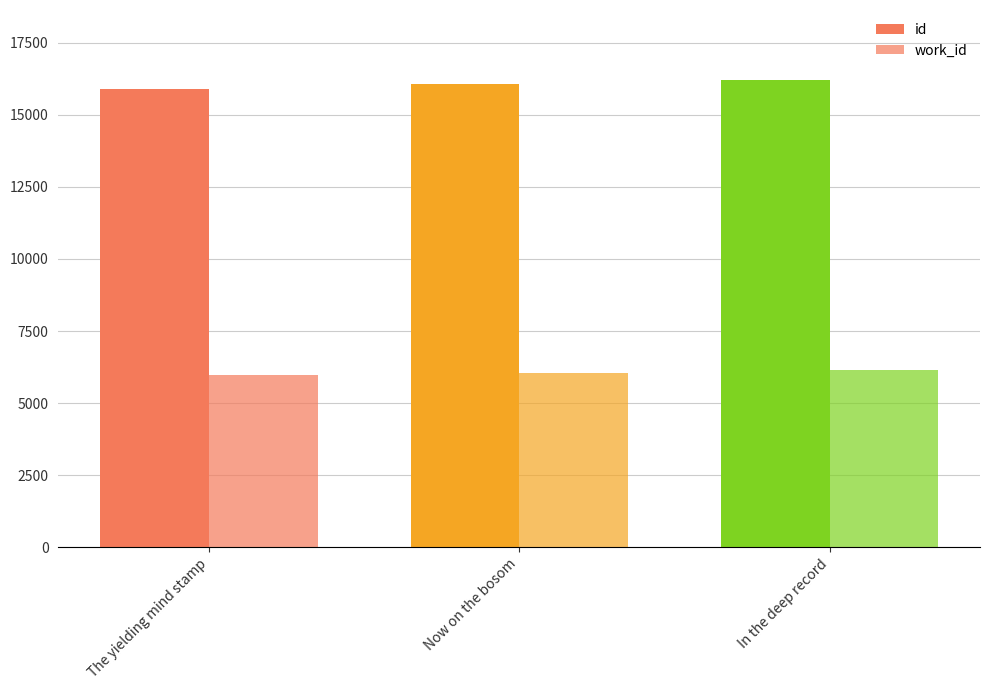

How many bars are there in each group?

2